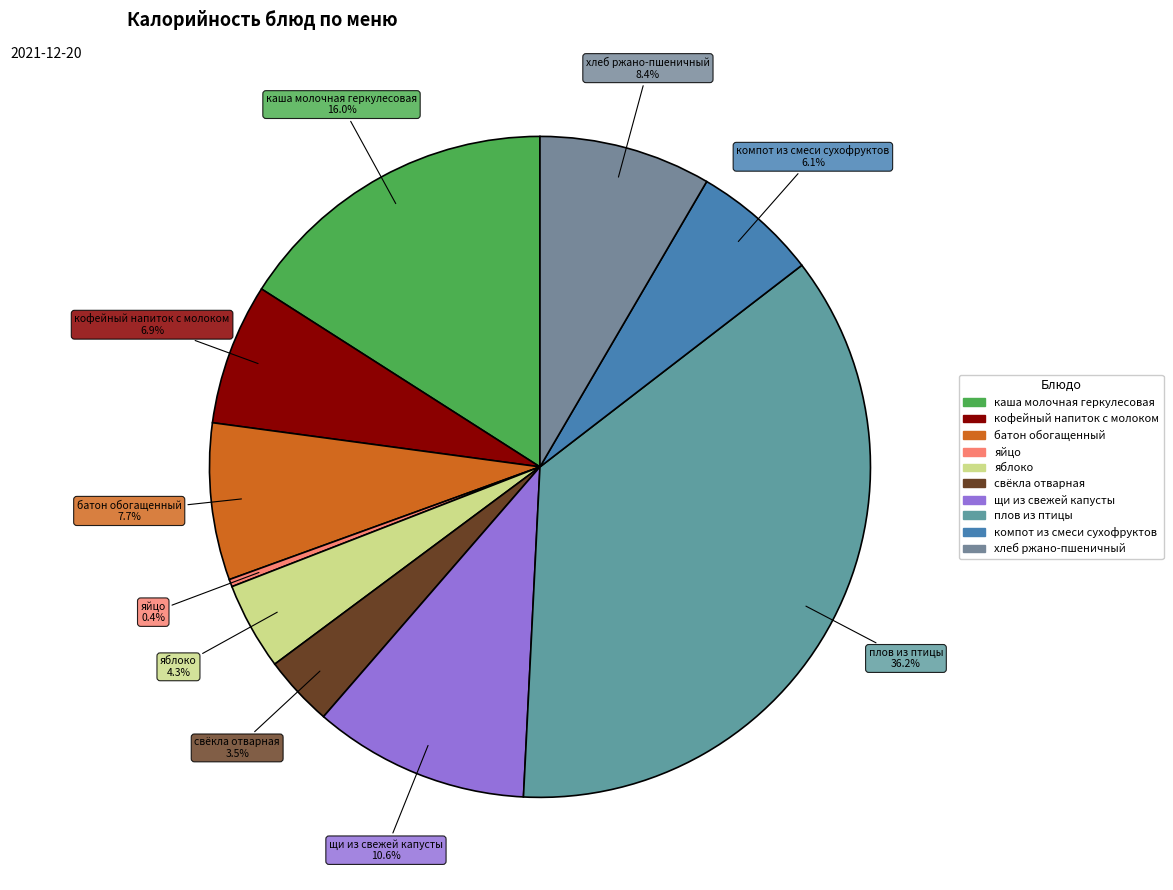

Is the sum of каша молочная геркулесовая and яблоко greater than half?

No